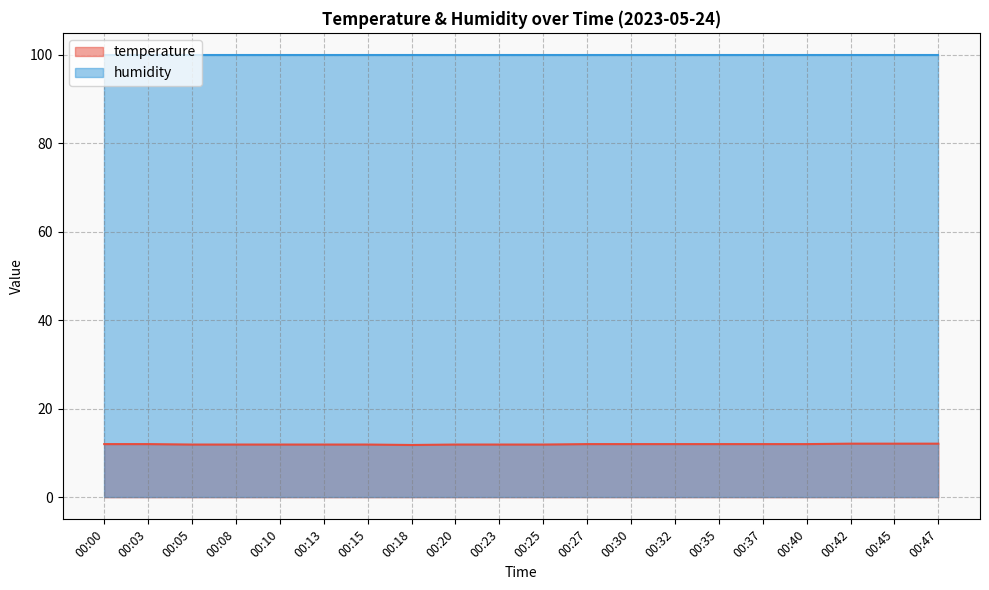

Does the chart have visible grid lines?

Yes